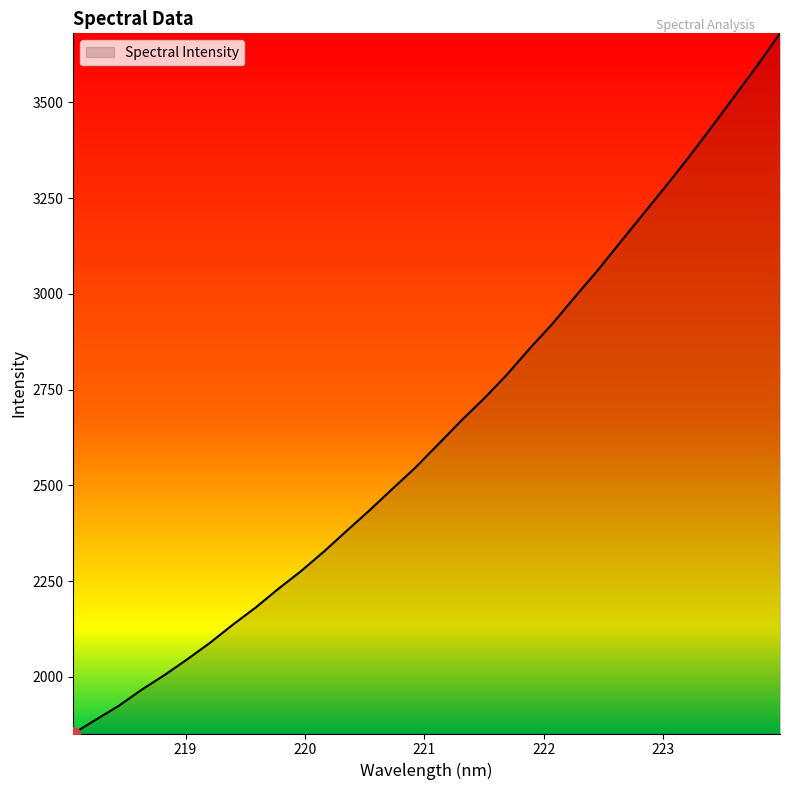

What is the smallest value displayed?

1852.1